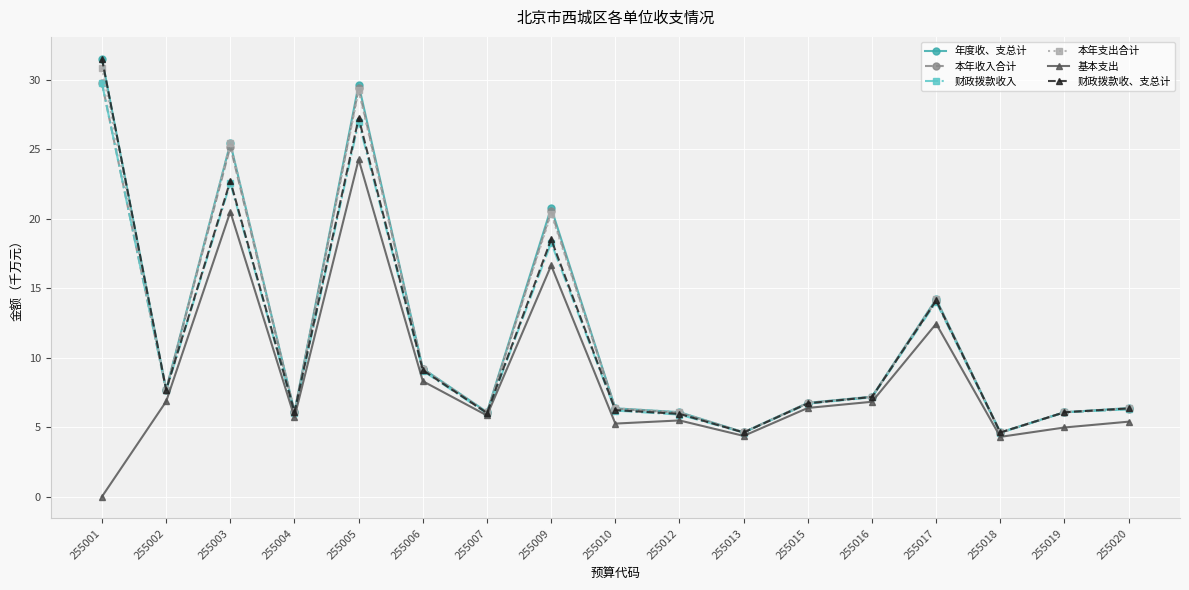

What are all the series names shown in the legend?

年度收、支总计, 本年收入合计, 财政拨款收入, 本年支出合计, 基本支出, 财政拨款收、支总计